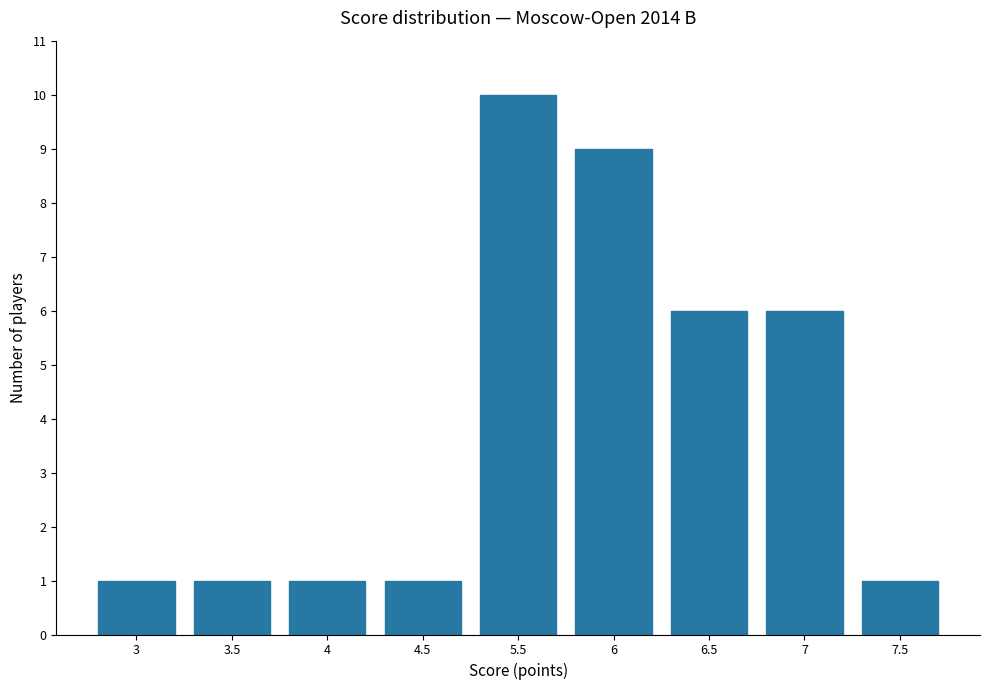

What is the sum of all values?

36